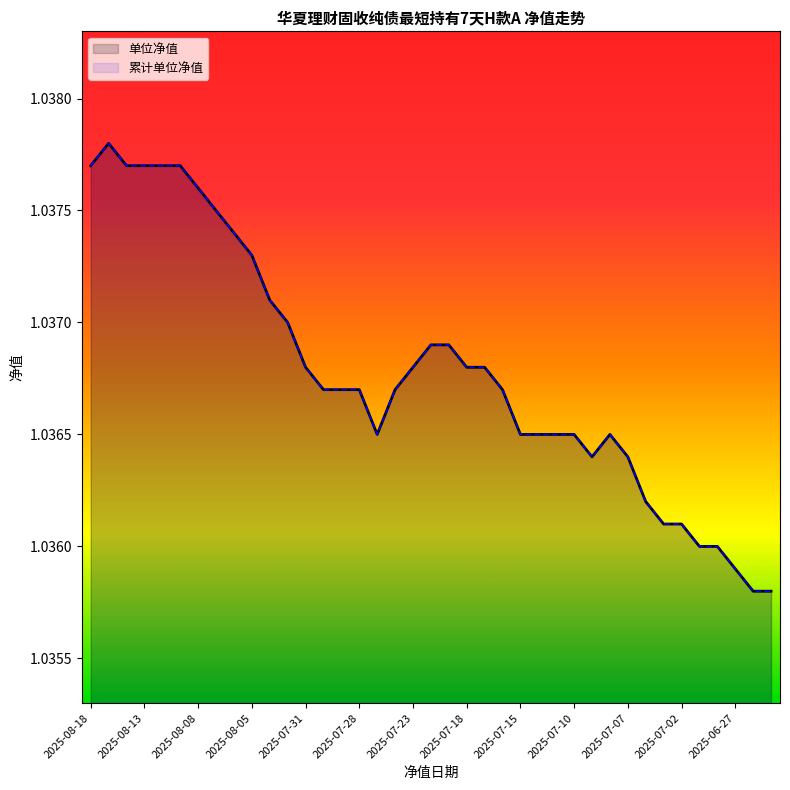

What is the value of the 单位净值 point at the 37th from the left?

1.0